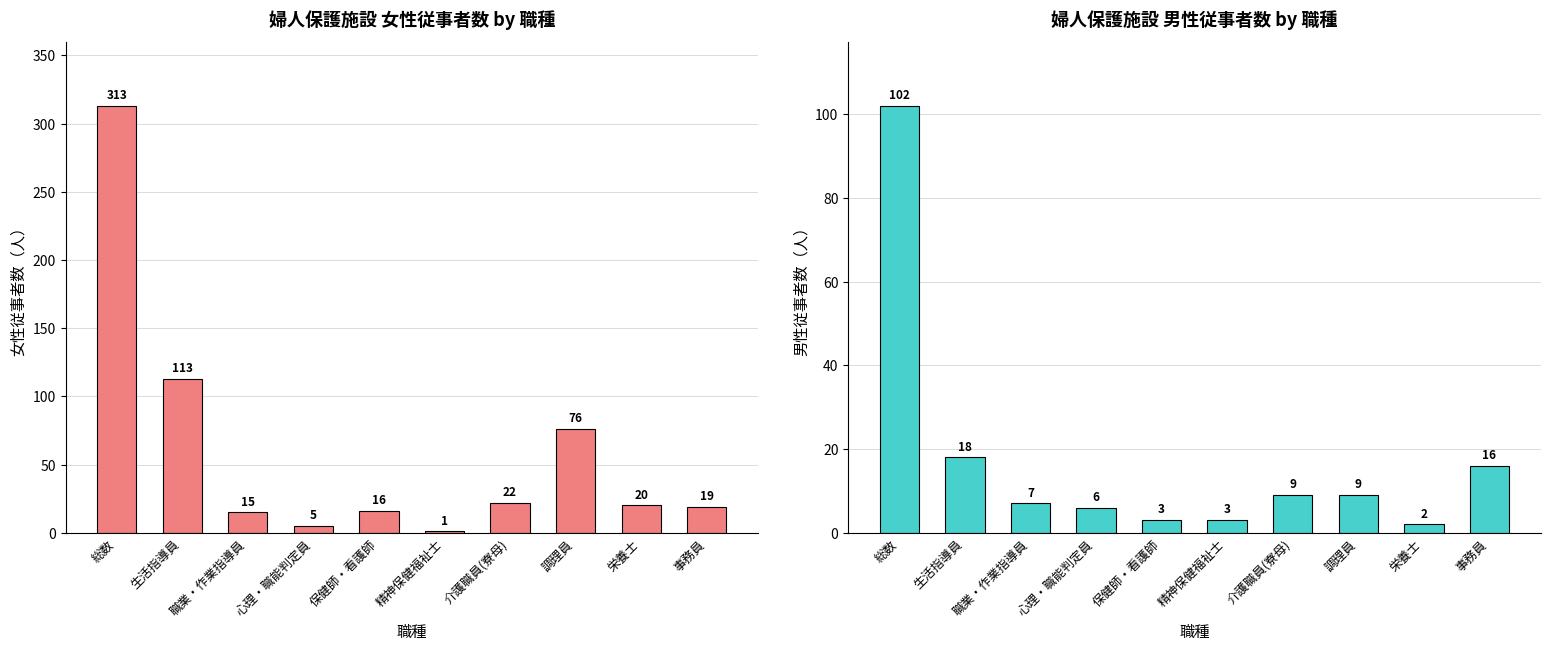

The value of 男性 at 心理・職能判定員 is 6. True or false?

True